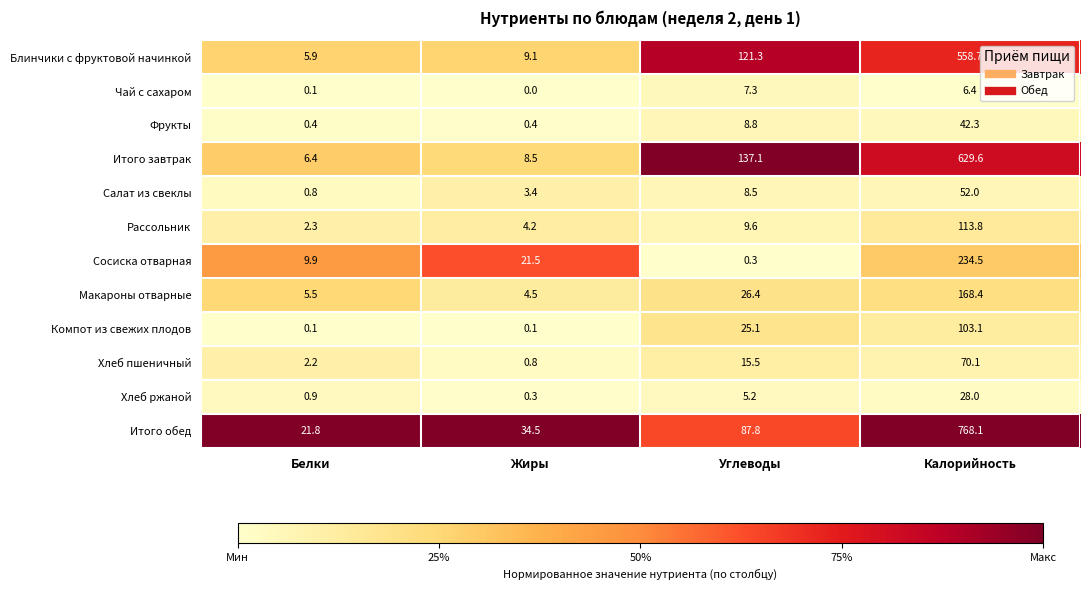

What is the maximum value shown in the chart?

768.1